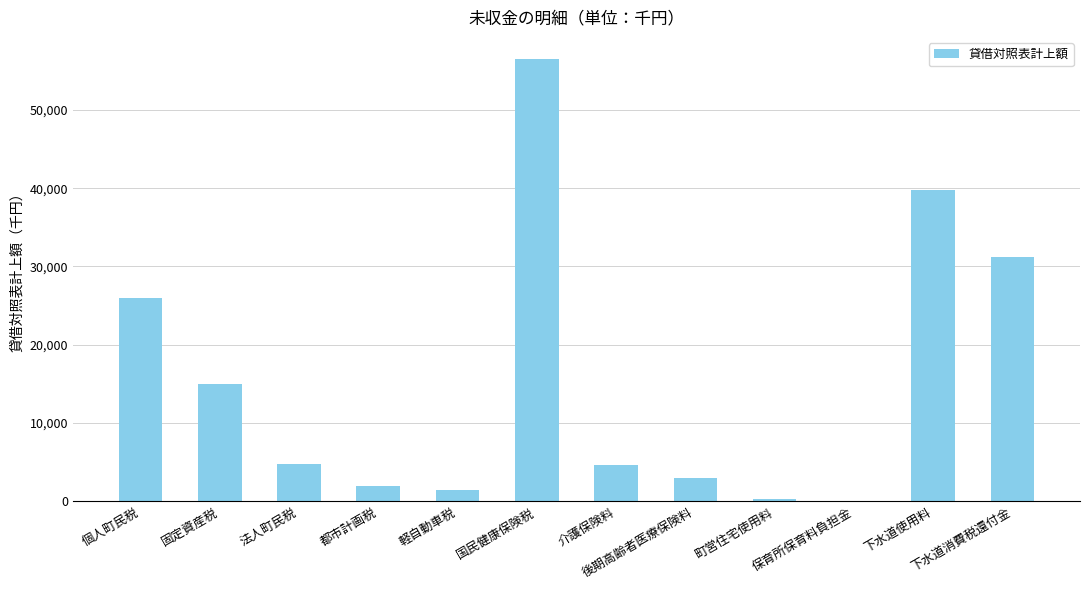

Approximately how many times larger is the value at 法人町民税 compared to 後期高齢者医療保険料?

1.6